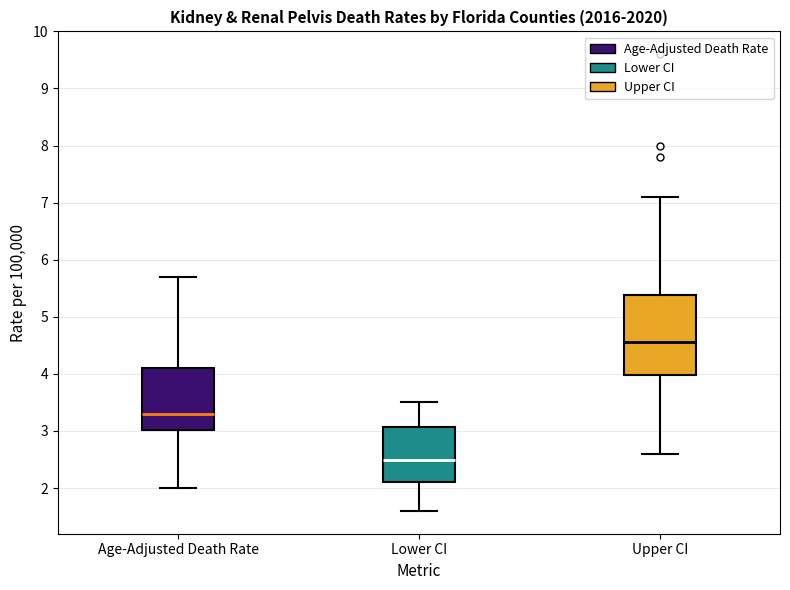

Where does the median line of the box for Lower CI sit on the y-axis? The values are not printed on the chart, so give them approximately, as read against the axis.

2.5